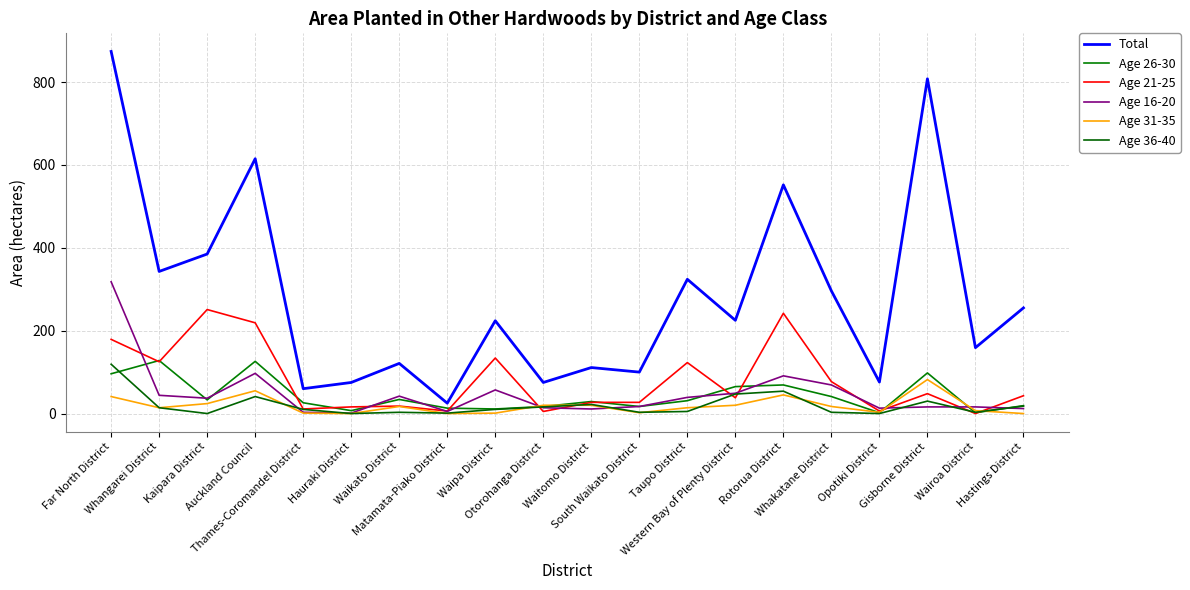

What is the approximate value of Age 21-25 at Otorohanga District, to the nearest 5?

5